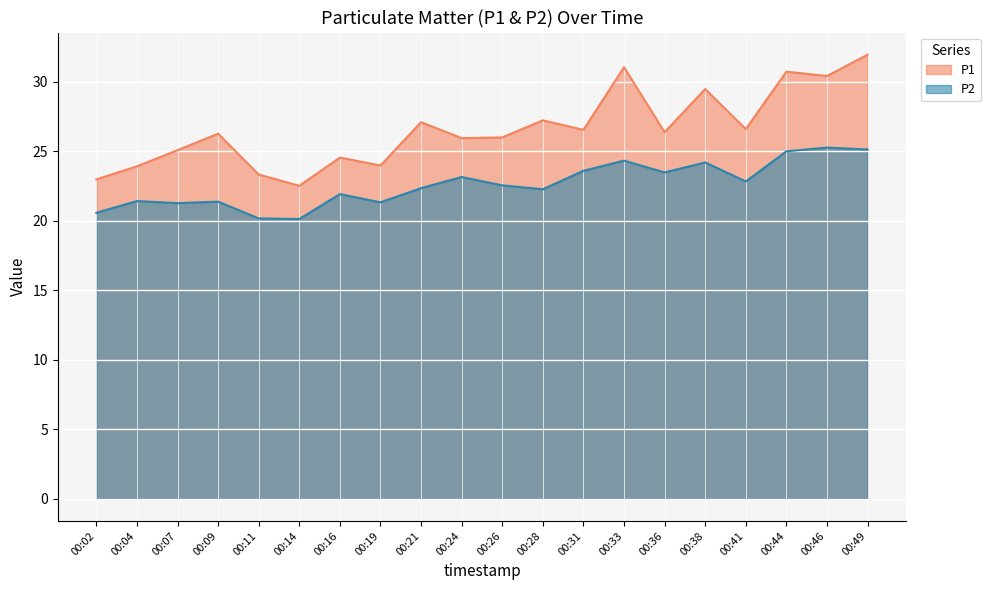

Does the chart display data point markers on the line(s)?

No